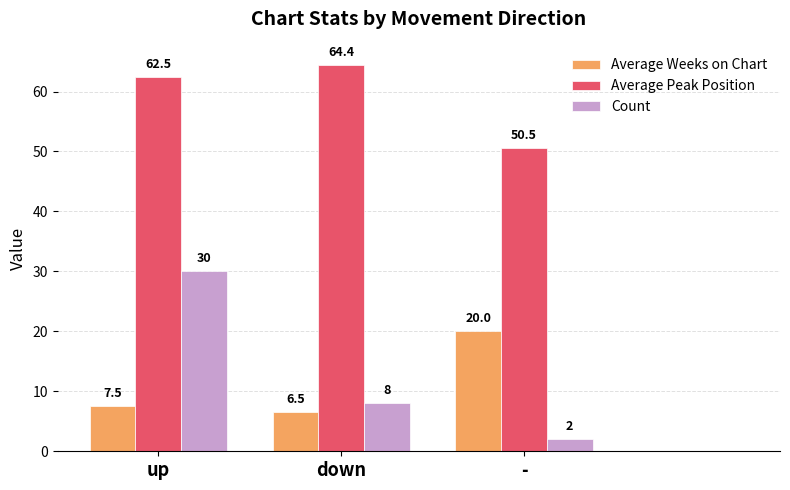

Reading right to left, what are all the values shown in this chart?

Average Weeks on Chart: 20.0	6.5	7.5
Average Peak Position: 50.5	64.4	62.5
Count: 2.0	8.0	30.0